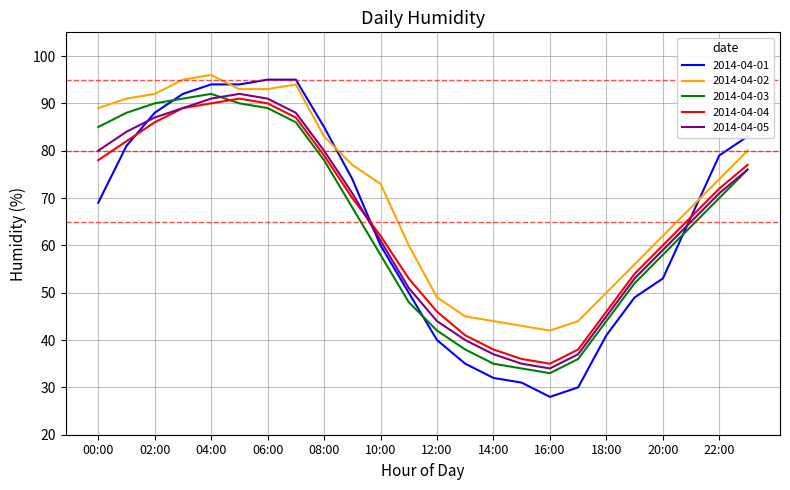

Which series ends up on top after the final intersection of 2014-04-01 and 2014-04-03?

2014-04-01